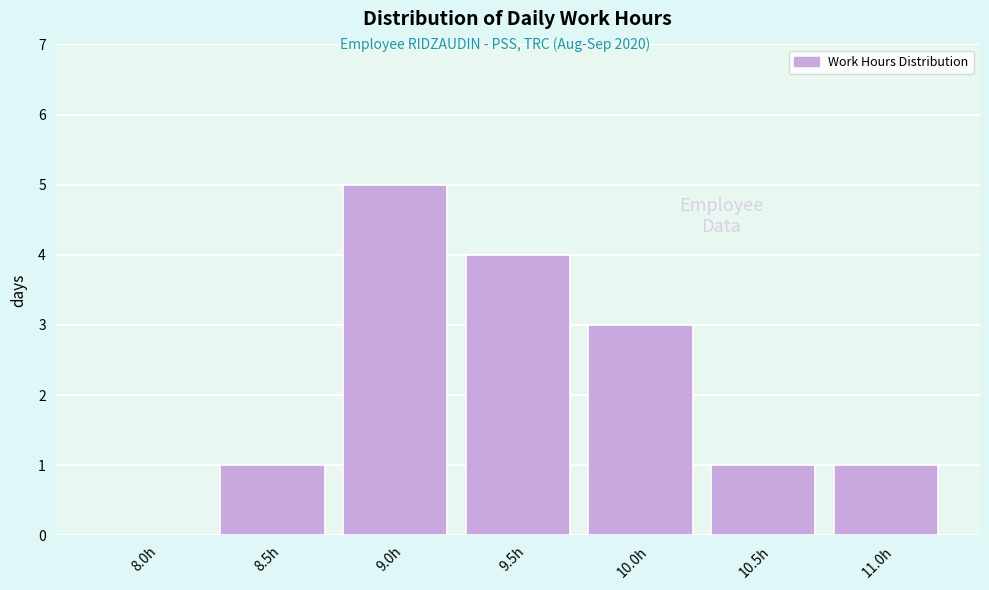

Reading right to left, extract all data points from this chart.

11.0h=1	10.5h=1	10.0h=3	9.5h=4	9.0h=5	8.5h=1	8.0h=0